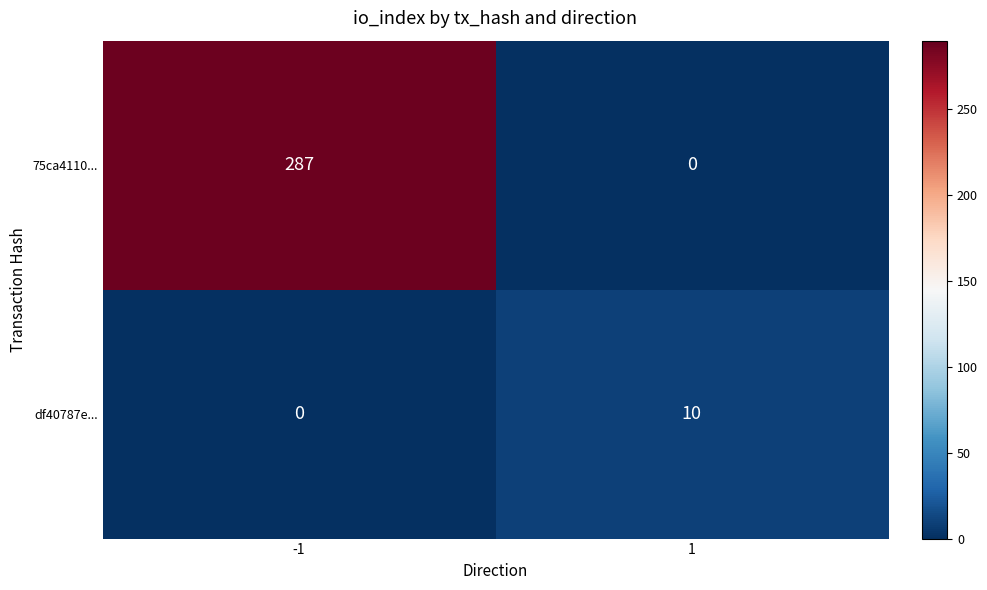

Rank the series by their maximum value, from highest to lowest.

75ca4110..., df40787e...